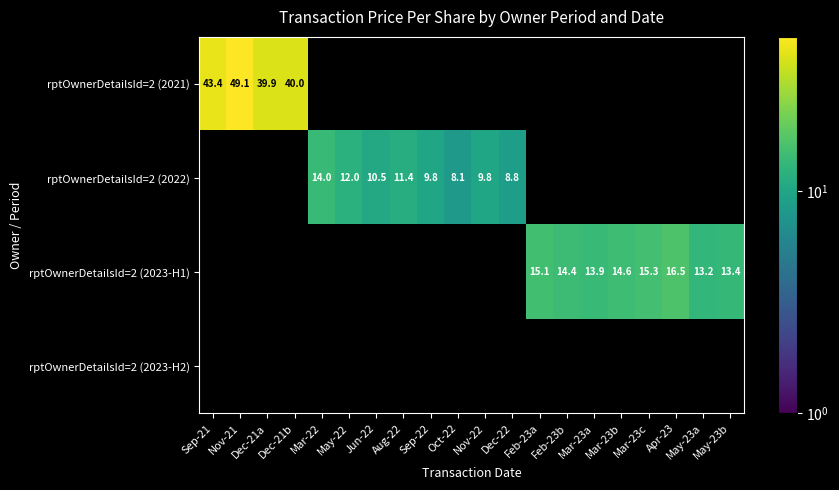

True or false: rptOwnerDetailsId=2 (2022) has a value of 11.4 at Aug-22.

True